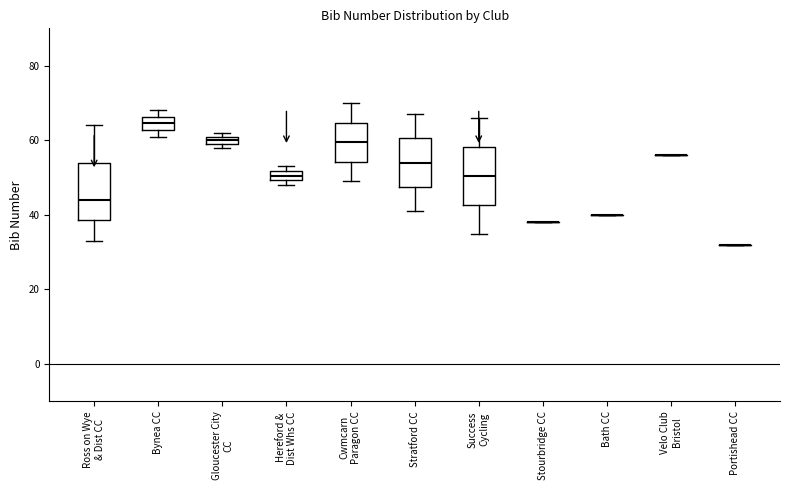

Where is the lower edge of the box for Bynea CC on the y-axis? The values are not printed on the chart, so give them approximately, as read against the axis.

62